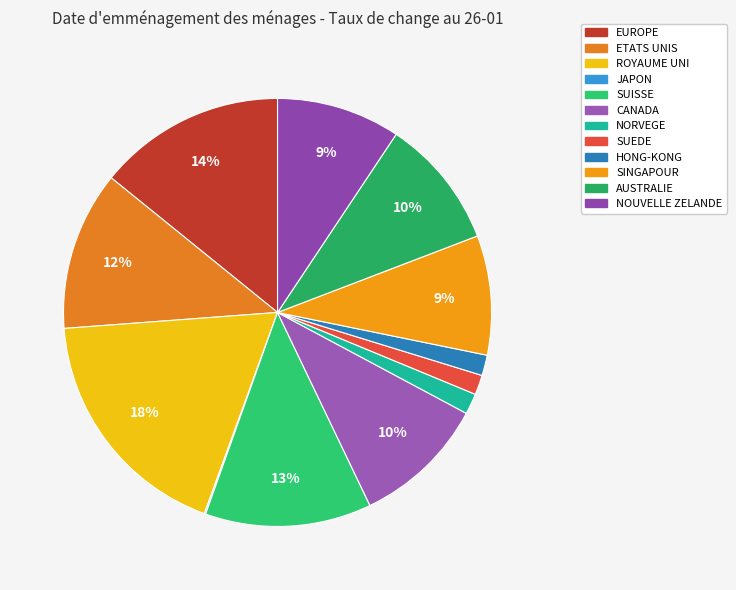

Count the number of slices in the pie.

12